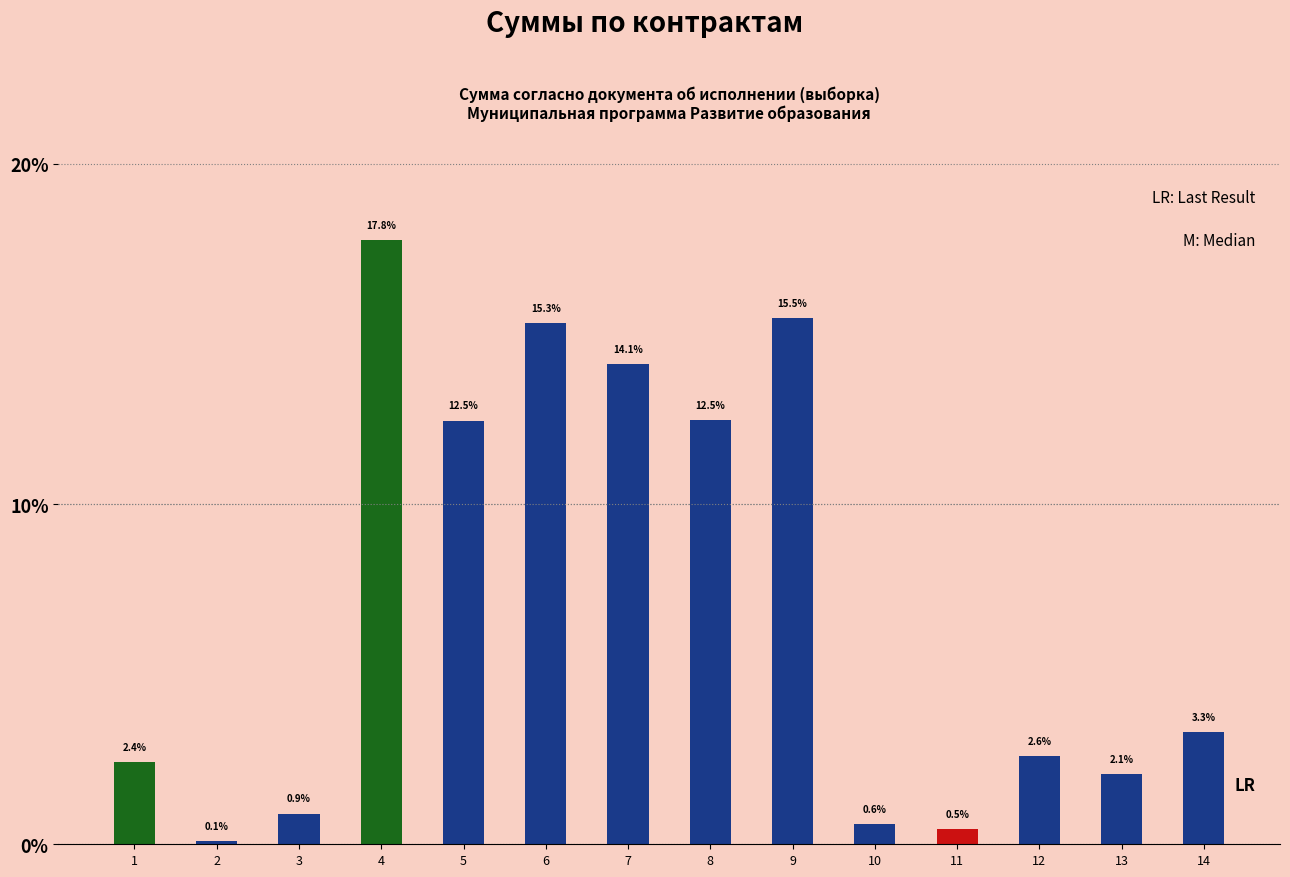

Which label corresponds to the largest value in the chart?

4